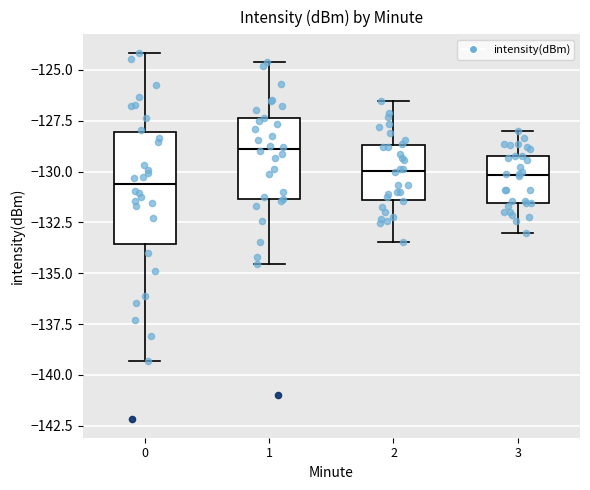

Reading left to right, read every box against the y-axis: the position of its median line, the range the box covers, and the ends of its whiskers. The values are not printed on the chart, so give them approximately, as read against the axis.

0: median -130.5, box -133.5 to -128.0, whiskers -139.5 to -124.0
1: median -129.0, box -131.5 to -127.5, whiskers -134.5 to -124.5
2: median -130.0, box -131.5 to -128.5, whiskers -133.5 to -126.5
3: median -130.0, box -131.5 to -129.0, whiskers -133.0 to -128.0